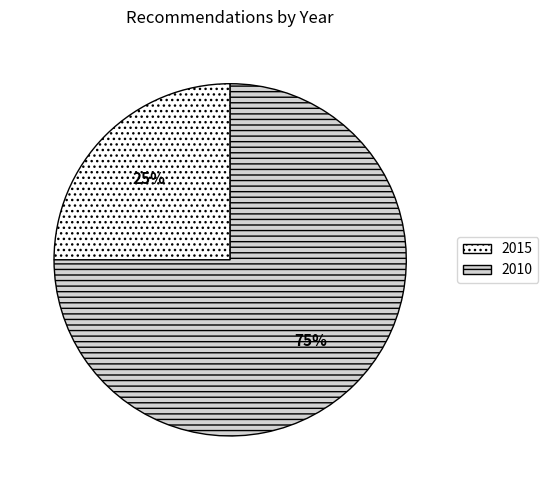

Is there any slice that represents more than half of the pie?

Yes